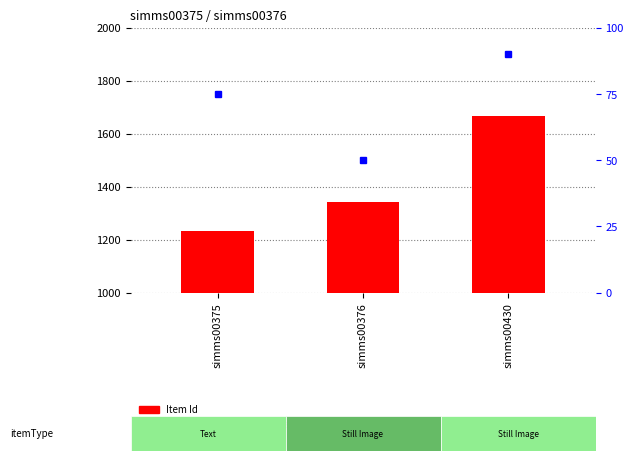

Which series changed the most between simms00375 and simms00376?

Item Id